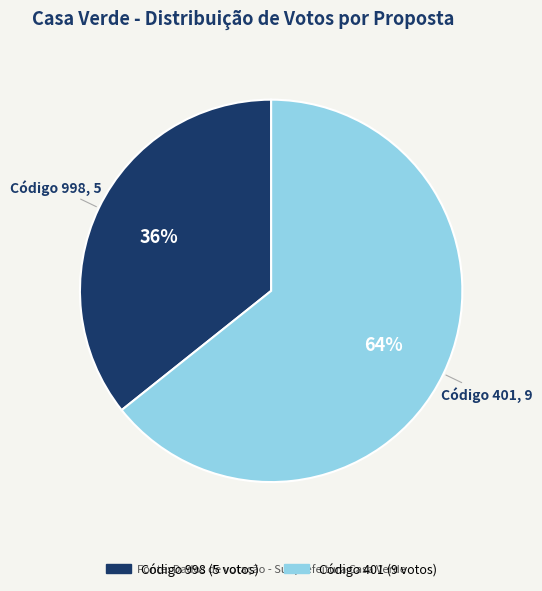

Is there any slice that represents more than half of the pie?

Yes